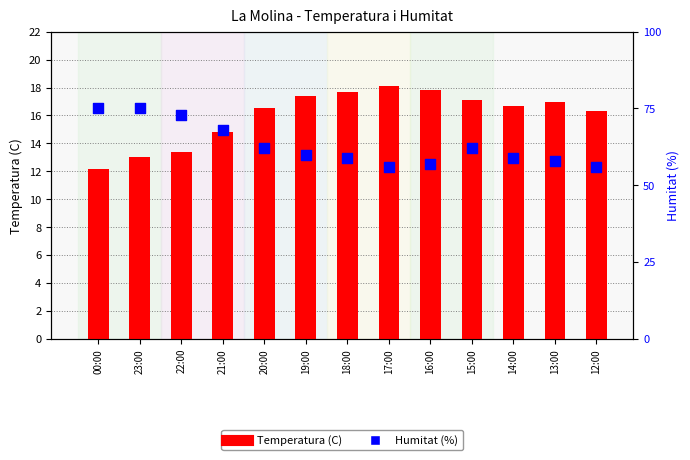

Which series has the largest total across all categories?

Humitat (%)